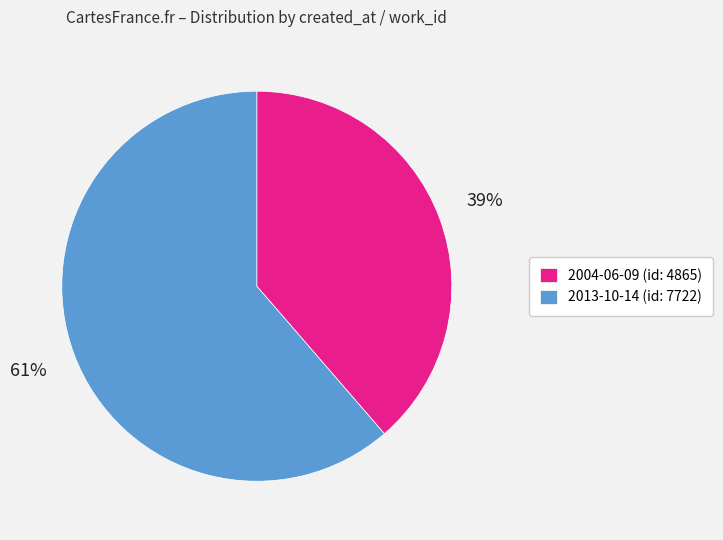

True or false: 2013-10-14 accounts for 61% of the total.

True